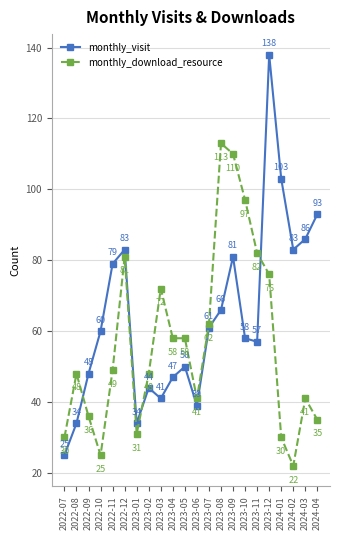

Count the number of data series in this chart.

2